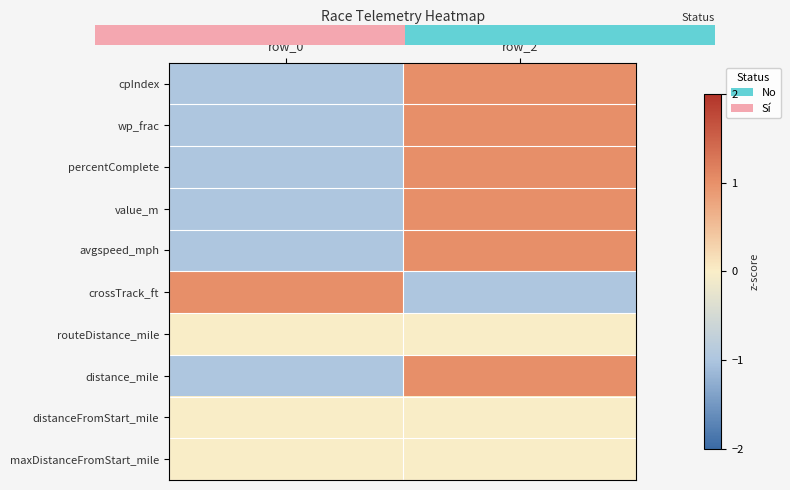

Which label corresponds to the largest value in the chart?

row_2